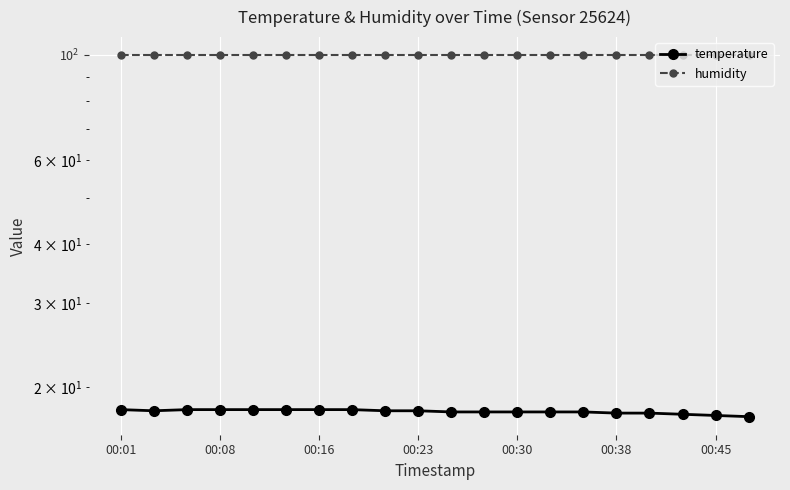

The humidity series shows 153.5 at 00:01. True or false?

False